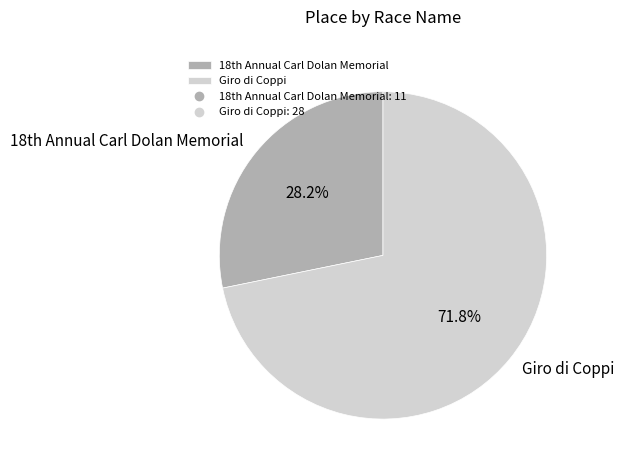

How many segments does this pie chart have?

2